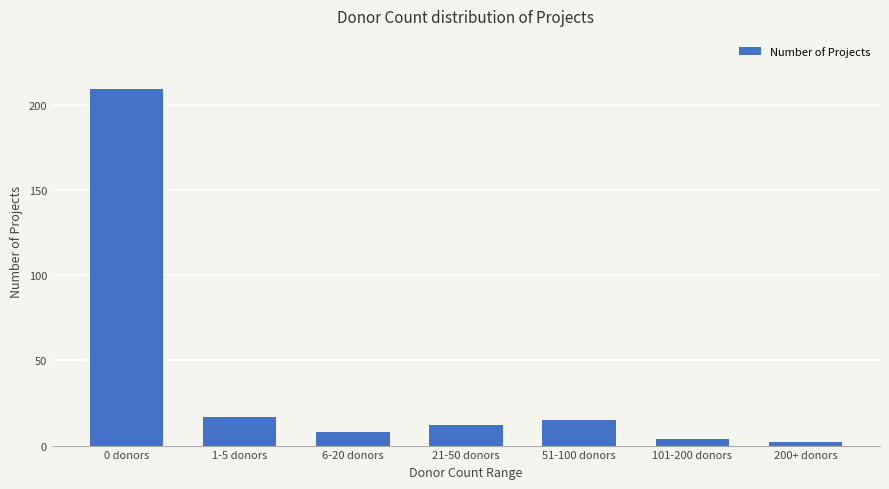

True or false: the data shows 2 at 200+ donors.

True